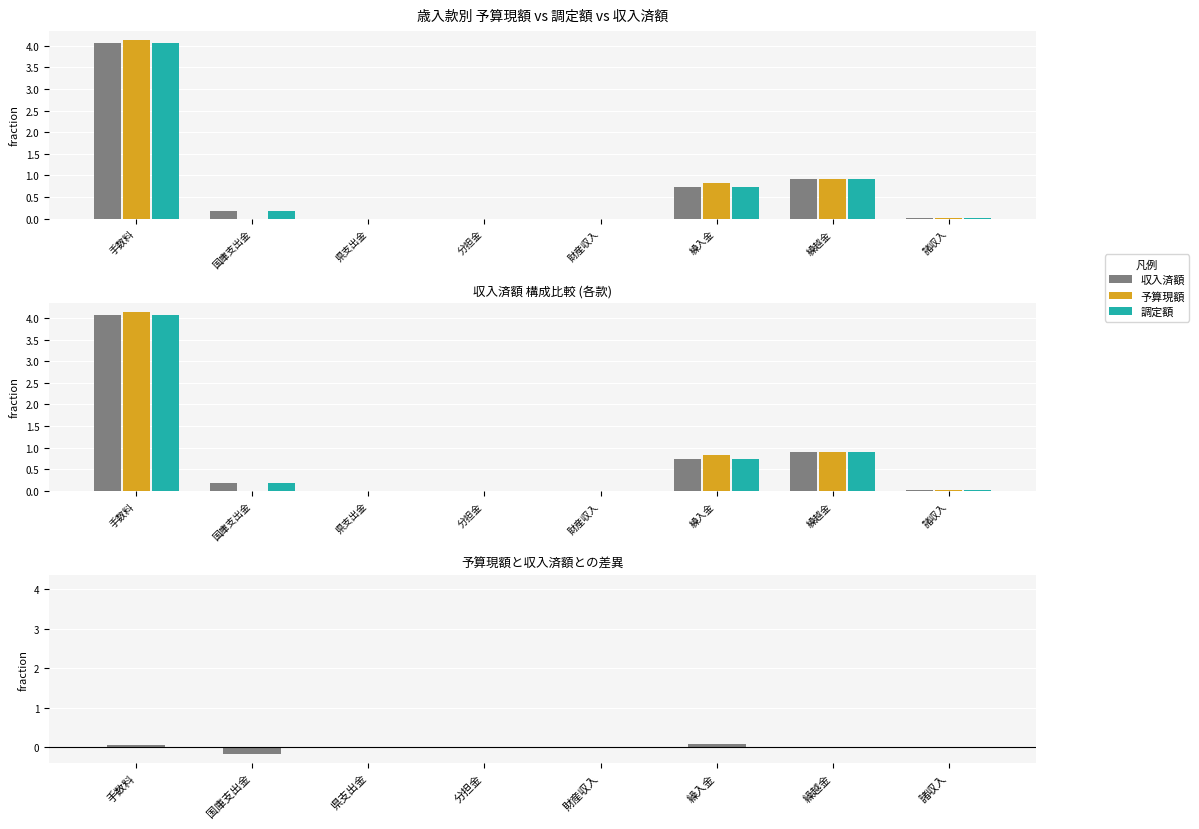

At which category is the sum across all series the highest?

手数料